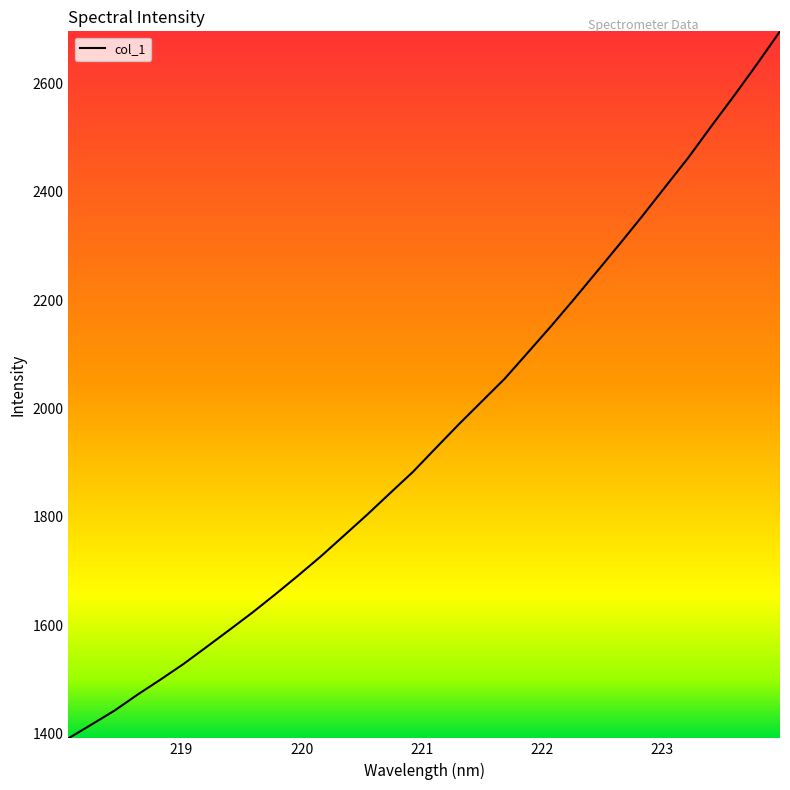

What is the difference between the maximum and minimum values?

1305.4